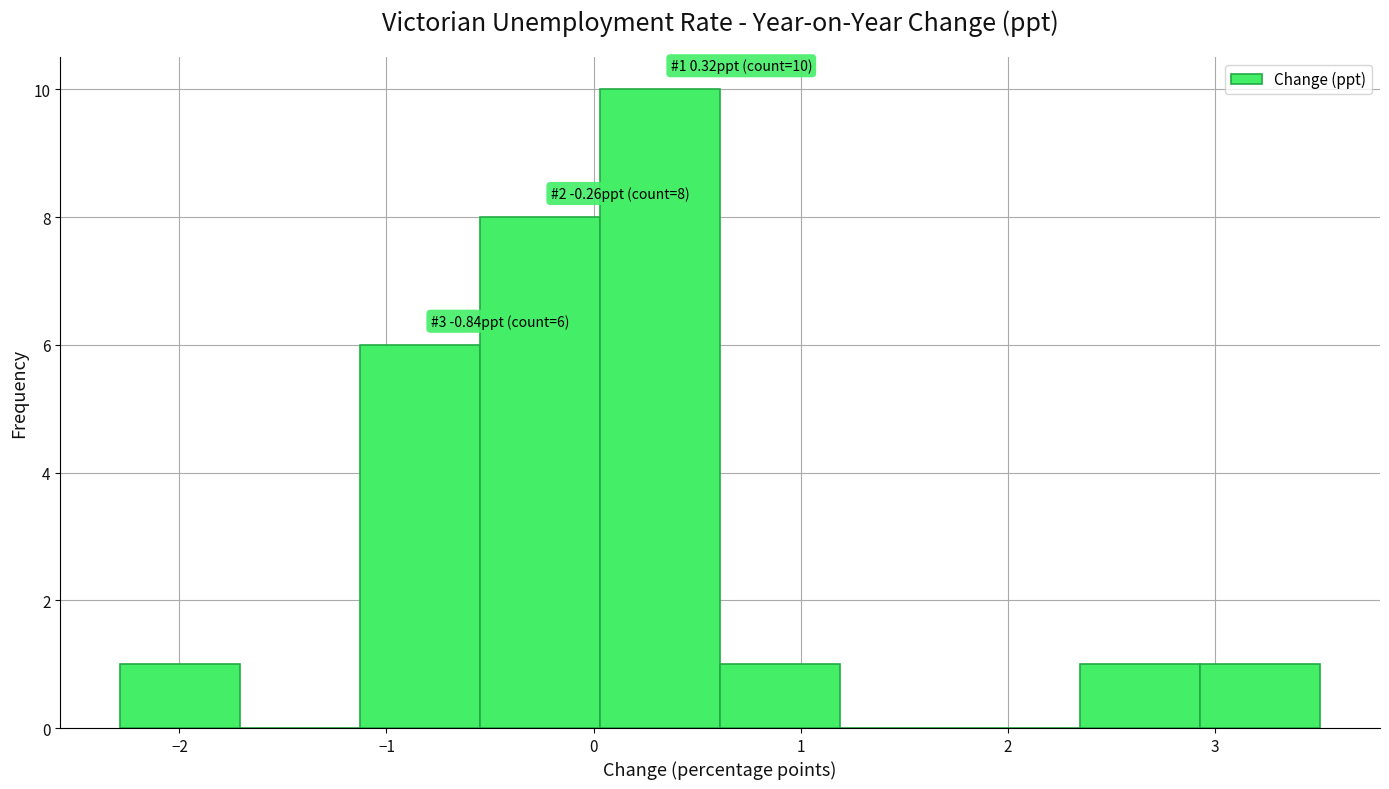

Over which range of the x-axis is the bar tallest?

0.0 to 0.6